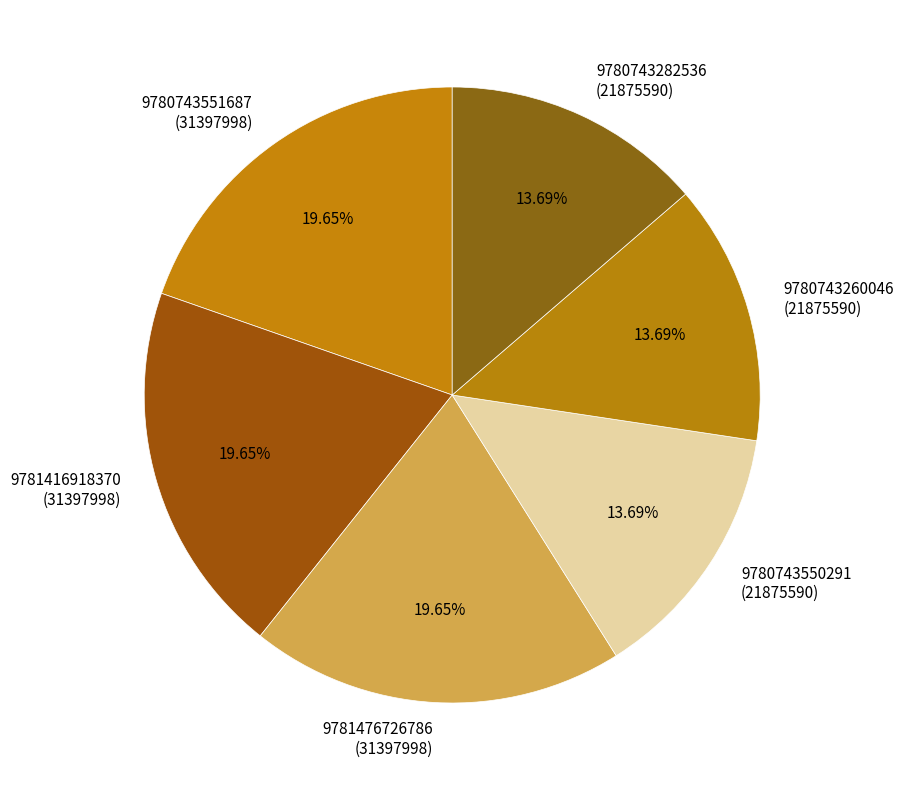

To the nearest percent, what is the average slice percentage?

17%